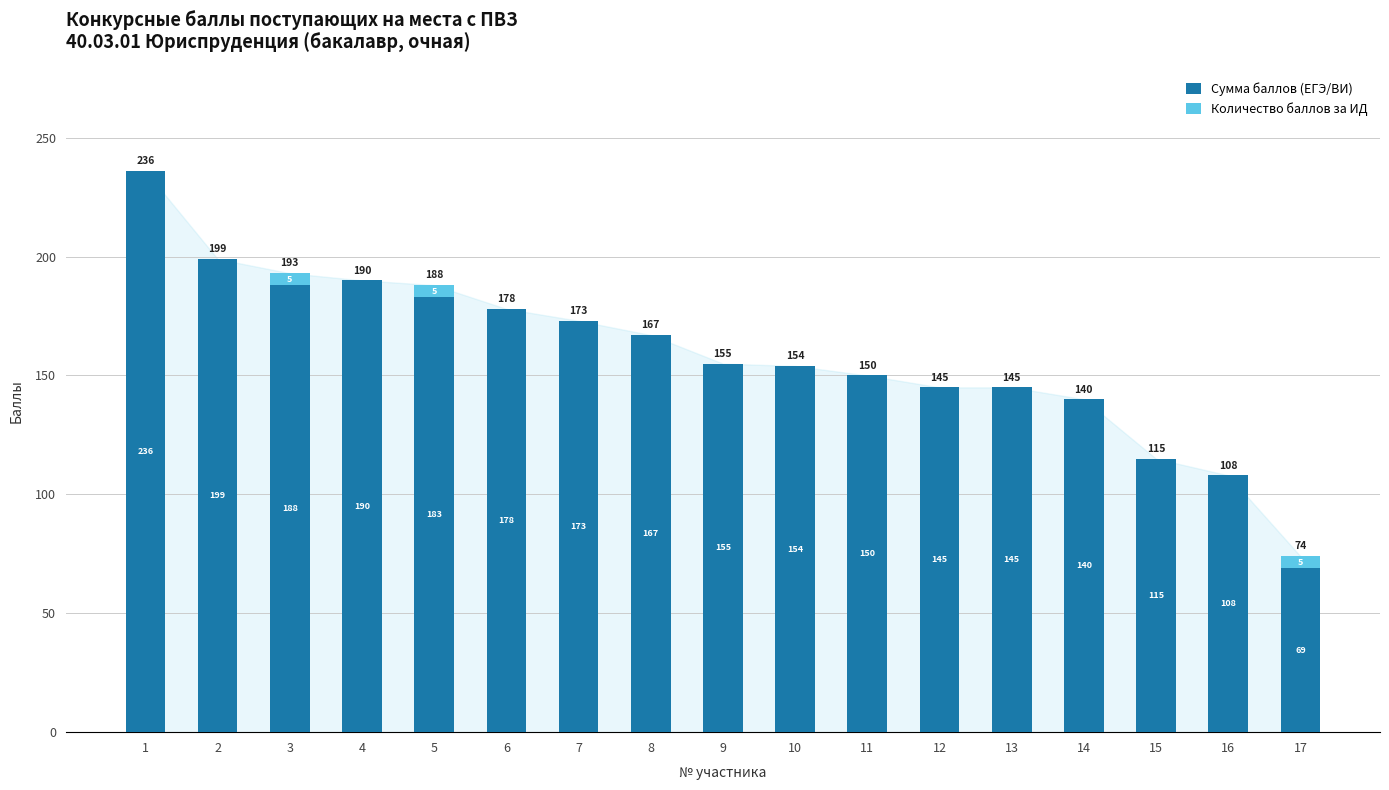

Reading left to right, what are the values for Сумма баллов (ЕГЭ/ВИ)?

1=236	2=199	3=188	4=190	5=183	6=178	7=173	8=167	9=155	10=154	11=150	12=145	13=145	14=140	15=115	16=108	17=69